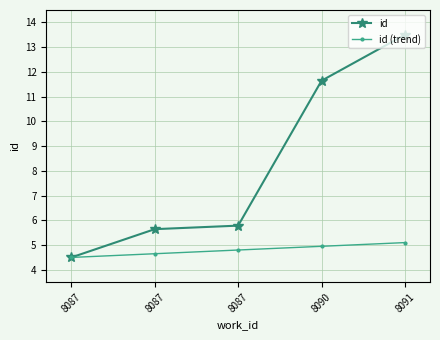

What is the maximum value shown in the chart?

13.5